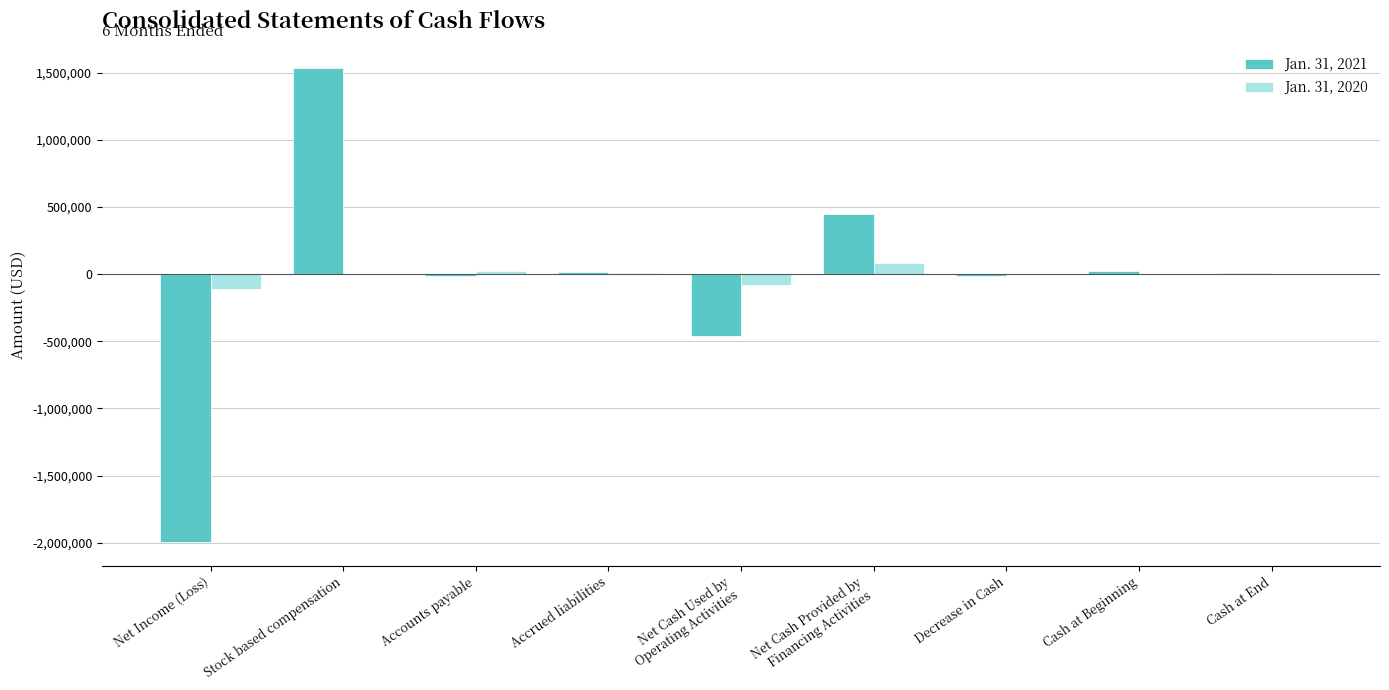

How many distinct data groups are displayed?

2